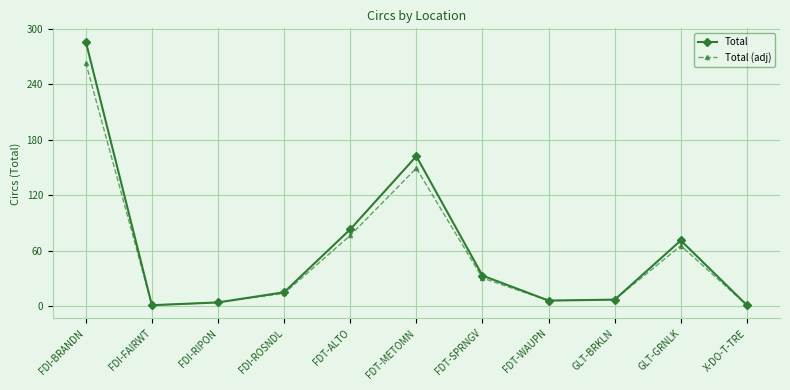

What is the difference between the maximum and minimum values in the Total (adj) series?

262.1